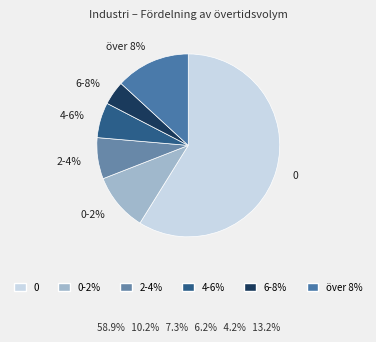

Is the sum of över 8% and 4-6% greater than half?

No